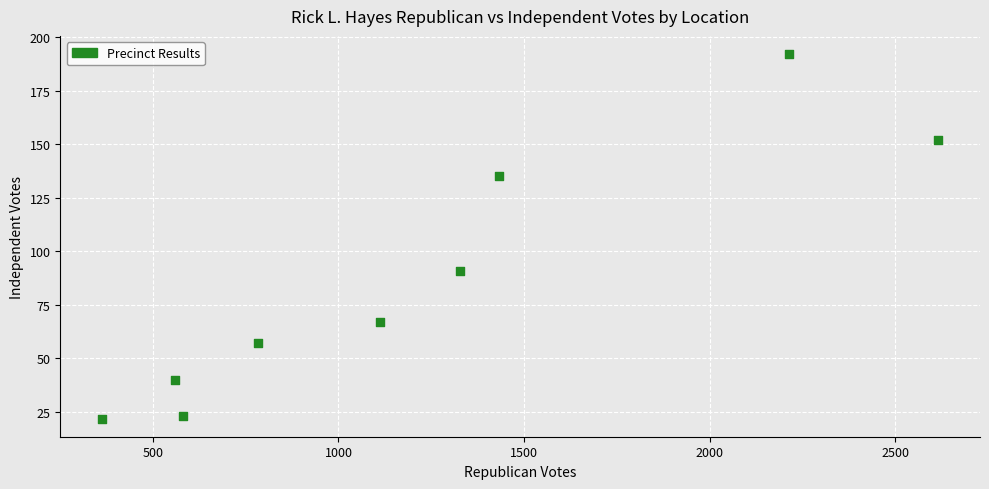

What is the average Y value?

87